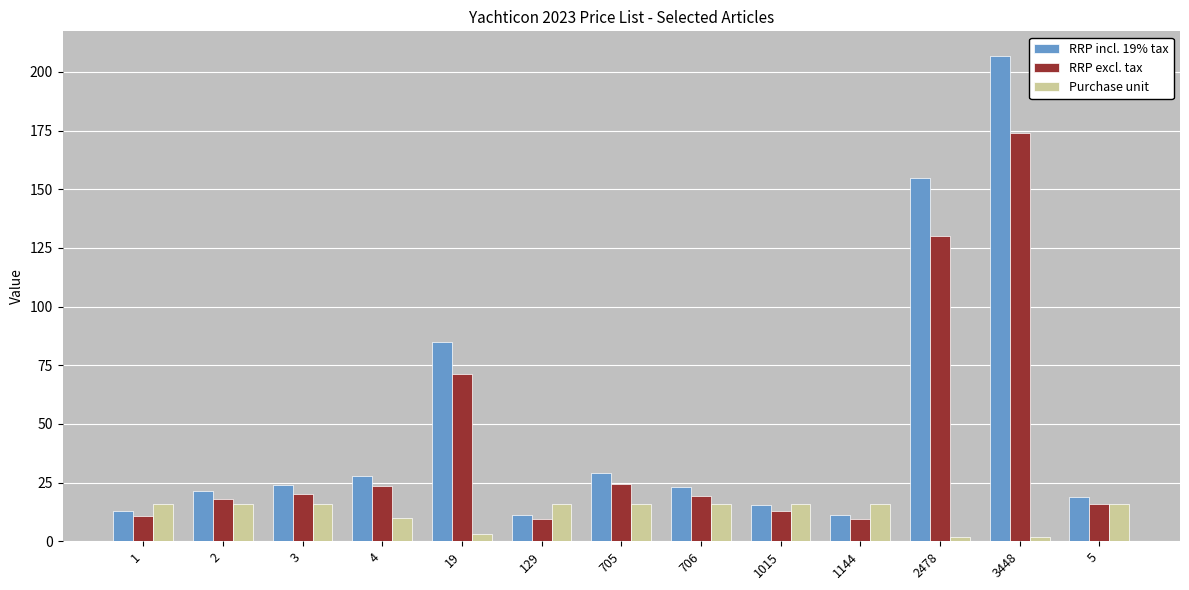

Is it true that RRP excl. tax equals 39.2 at 4?

False